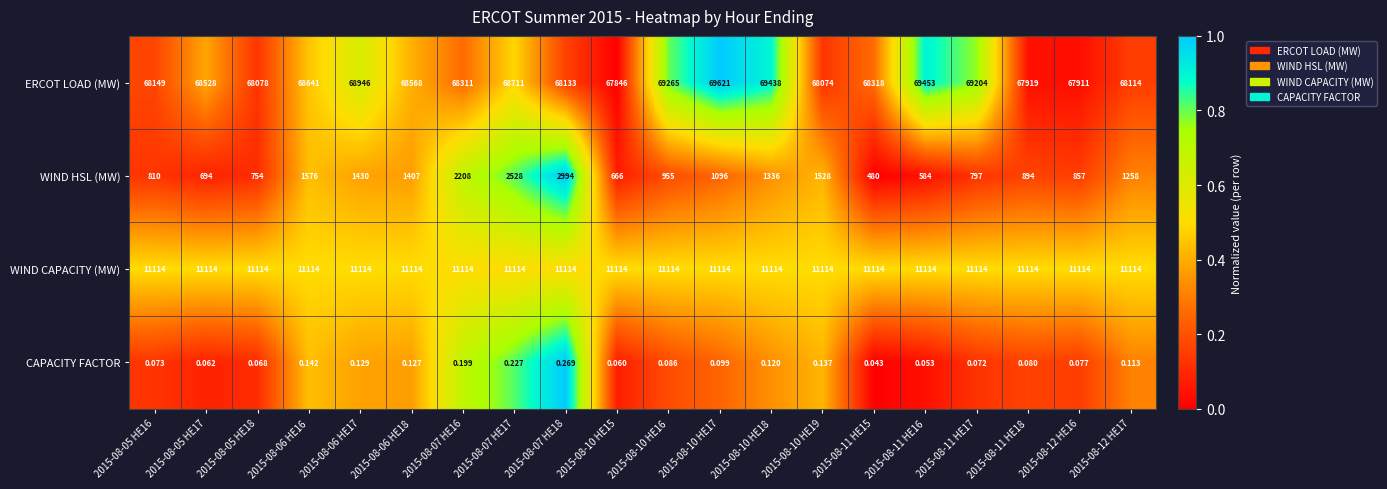

Which series has the largest range (max minus min)?

WIND HSL (MW)